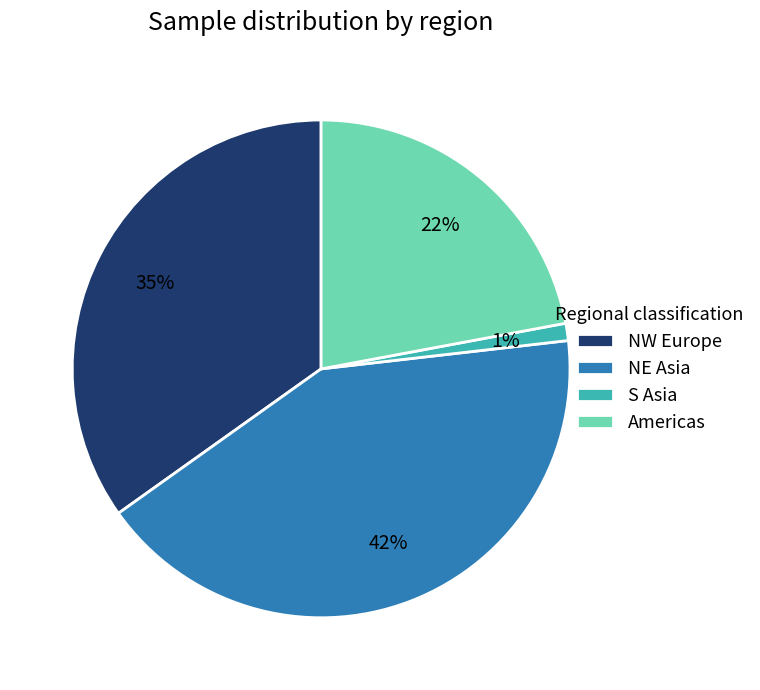

Combined, do NE Asia and Americas account for over 50%?

Yes